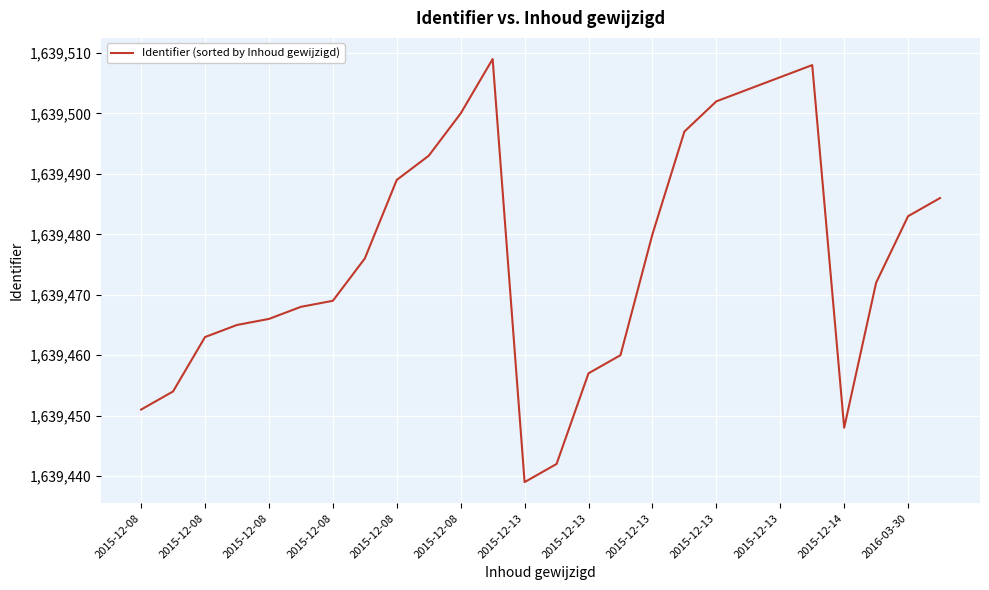

What is the minimum value shown in the chart?

1639439